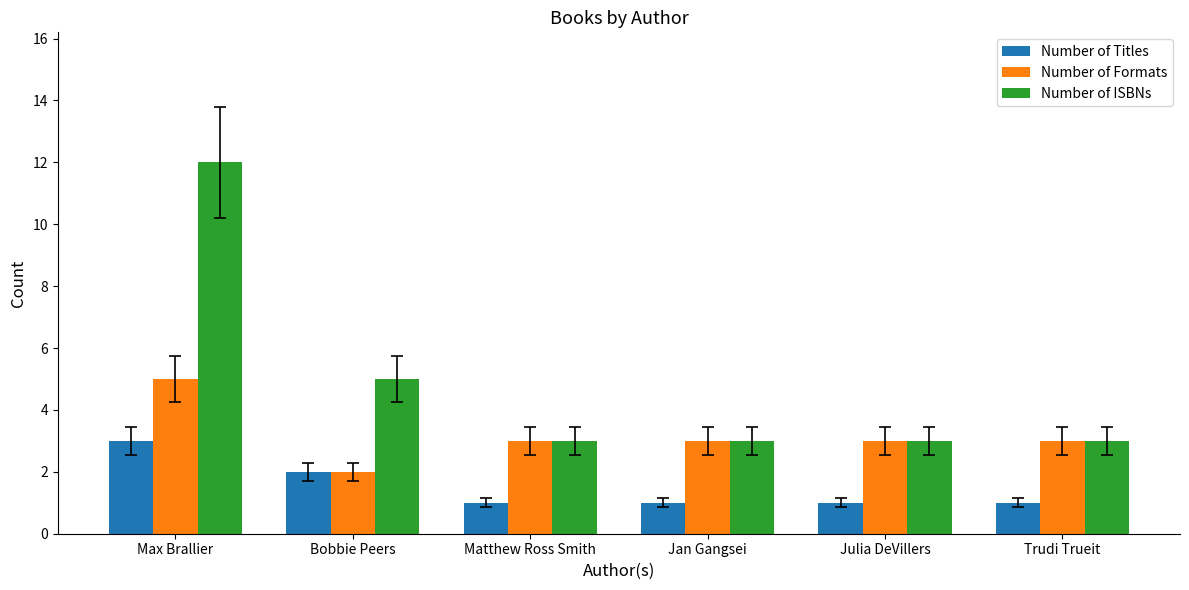

What is the difference between the maximum and minimum values in the Number of Titles series?

2